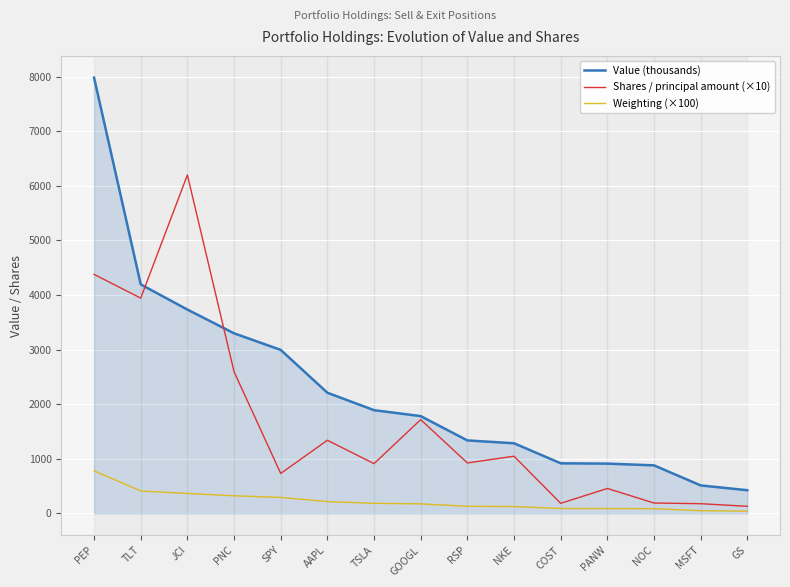

The Value (thousands) series shows 4194.2 at TLT. True or false?

True